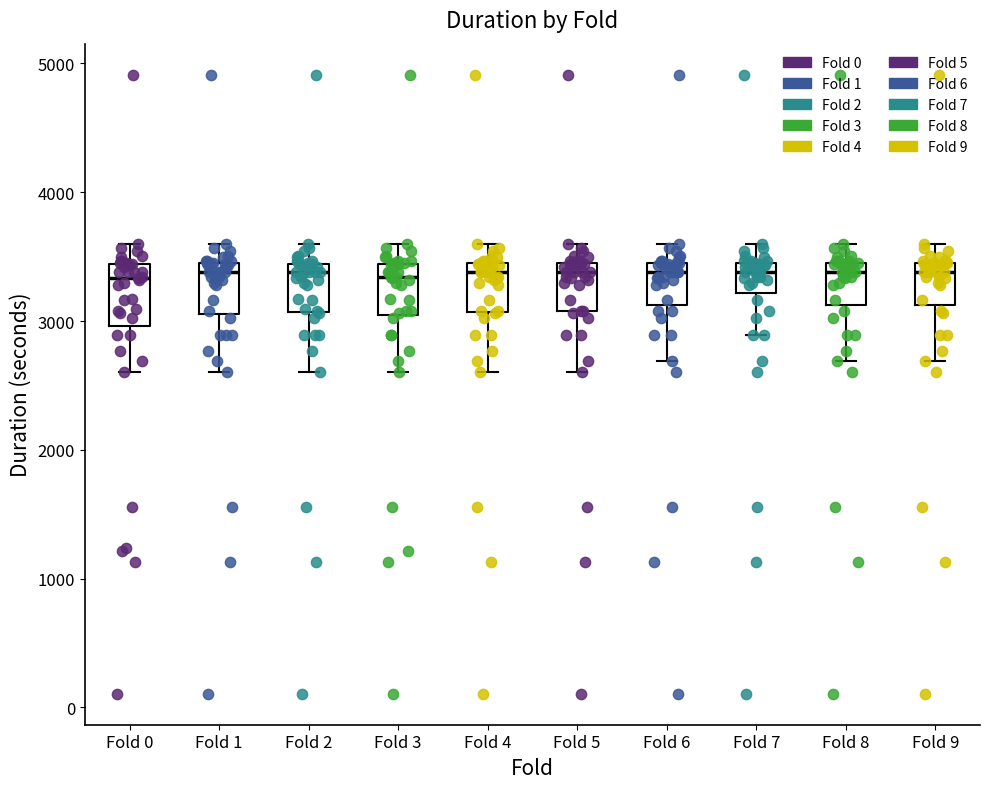

Where is the upper edge of the box for Fold 8 on the y-axis? The values are not printed on the chart, so give them approximately, as read against the axis.

3400